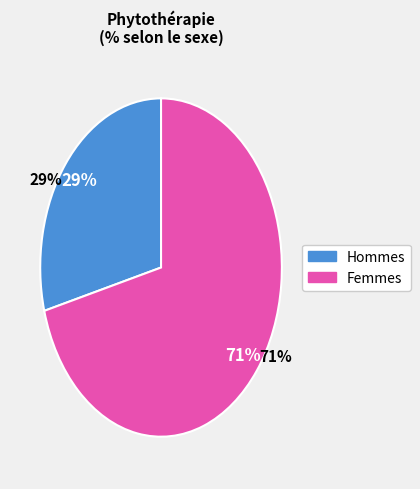

What percentage is the Femmes slice, to the nearest percent?

71%